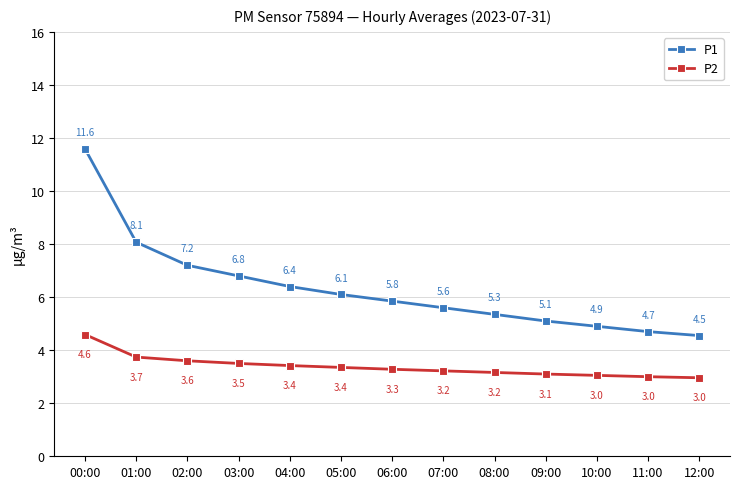

List the series in order of their peak value, highest first.

P1, P2